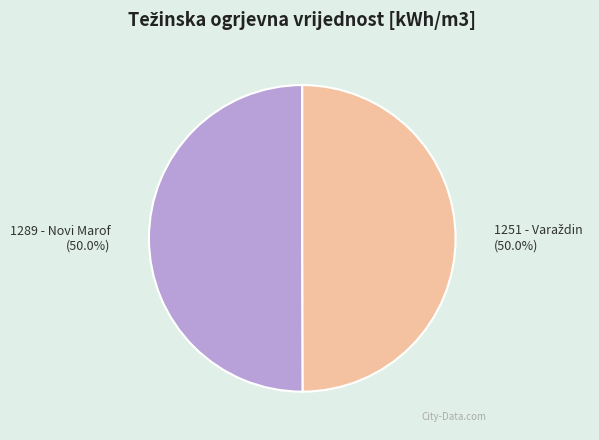

Which category accounts for the majority?

1289 - Novi Marof